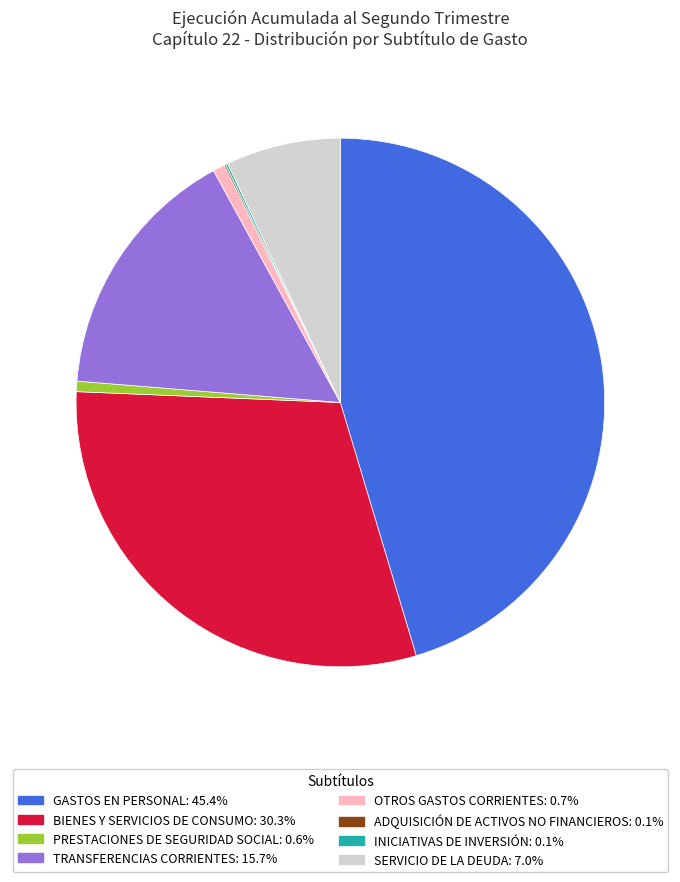

Is there any slice that represents more than half of the pie?

No